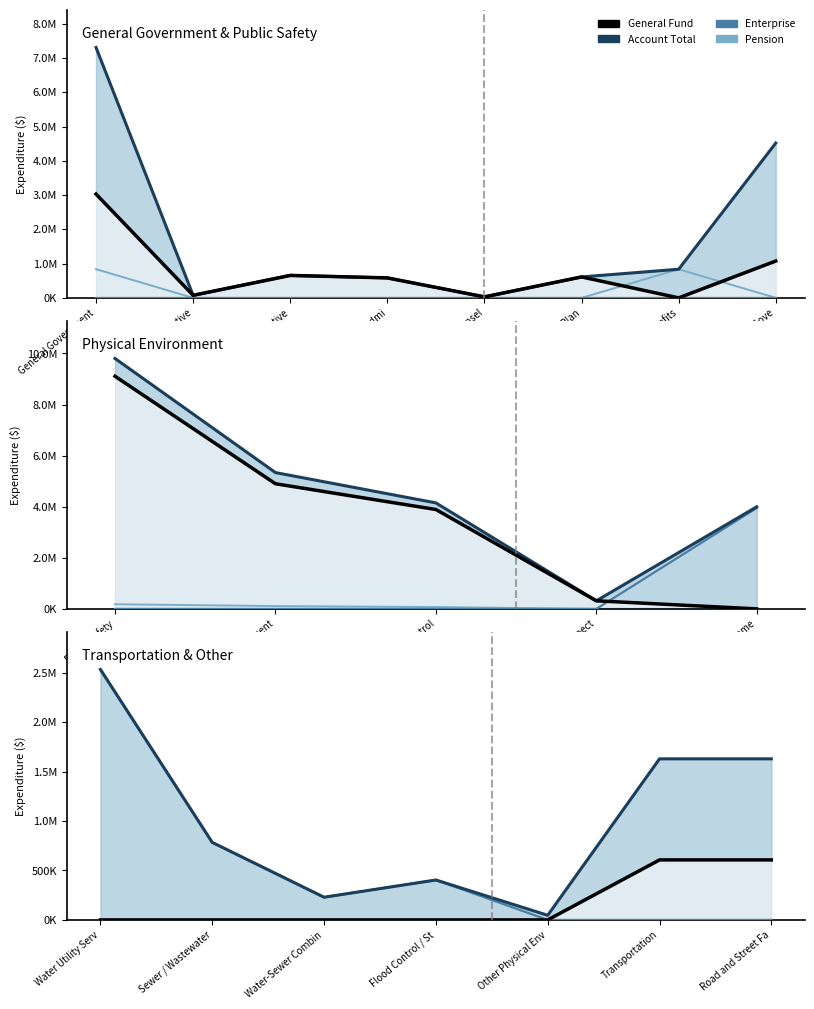

True or false: General has a value of 607018 at Transportation.

True